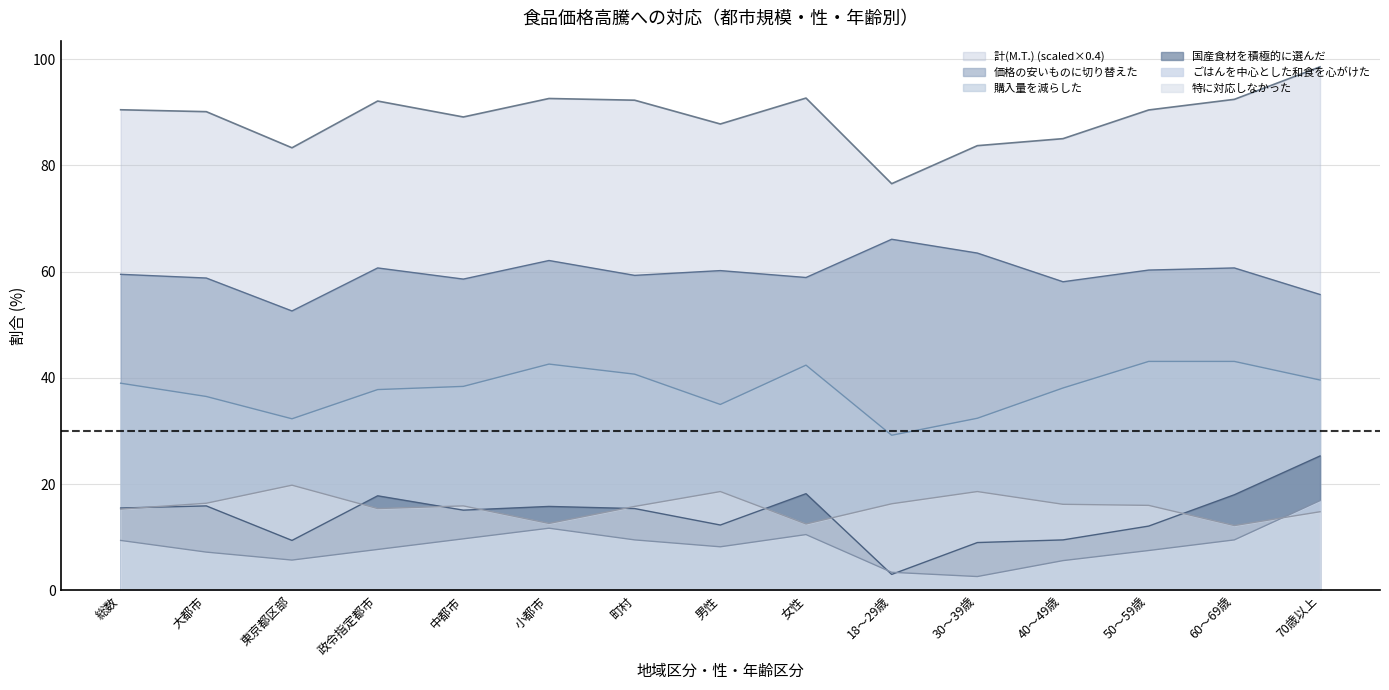

True or false: 計(M.T.) and ごはんを中心とした和食を心がけた intersect in this chart.

False